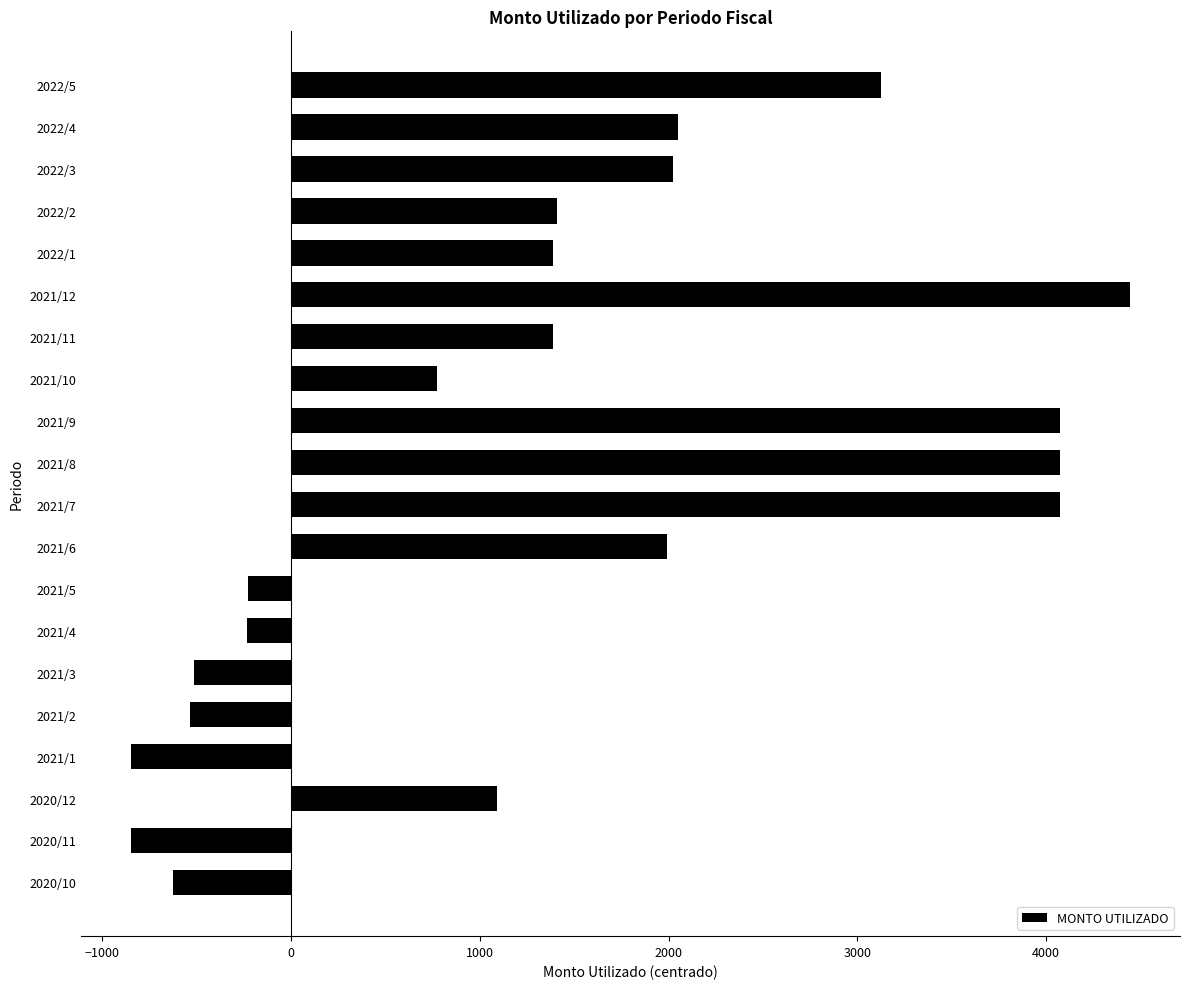

The value at 2021/3 is -512.9. True or false?

True